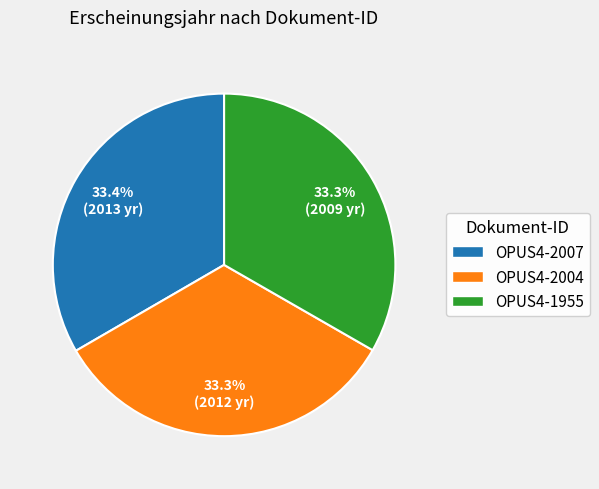

What portion of the pie excludes OPUS4-1955?

66.7%